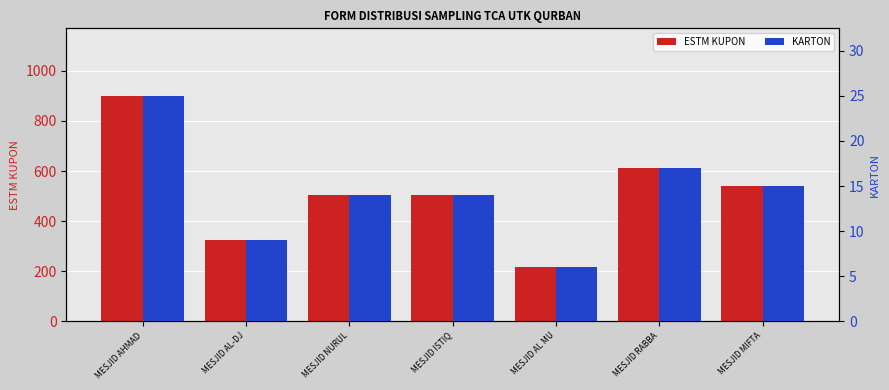

At which category is the sum across all series the highest?

MESJID AHMAD